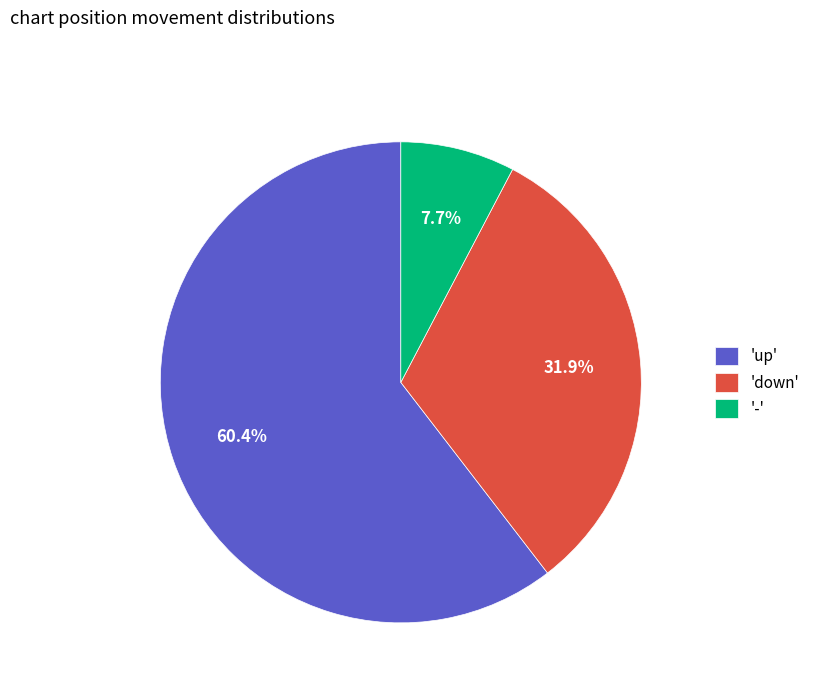

Is 'up' the majority of the pie?

Yes